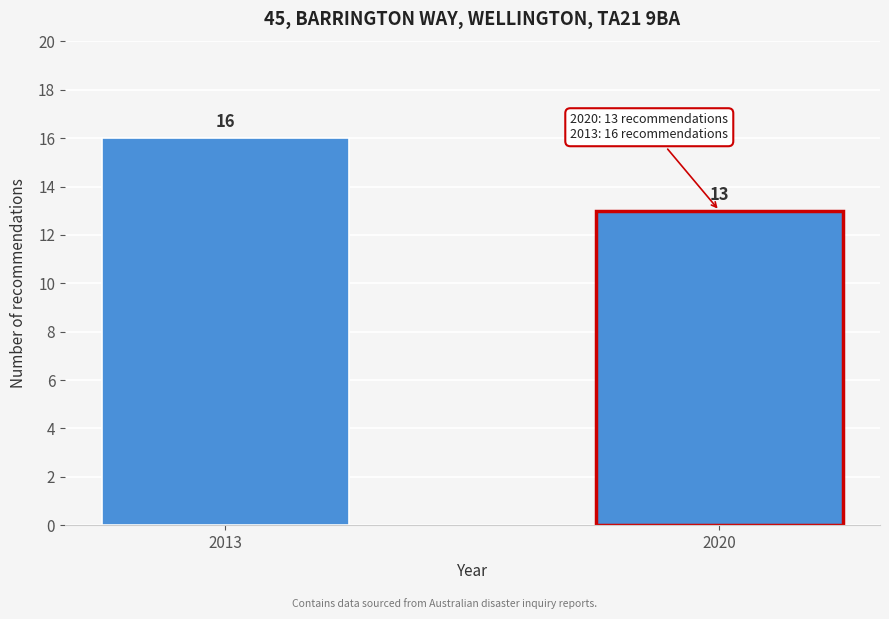

Reading left to right, transcribe all the data shown in this chart.

2013=16	2020=13